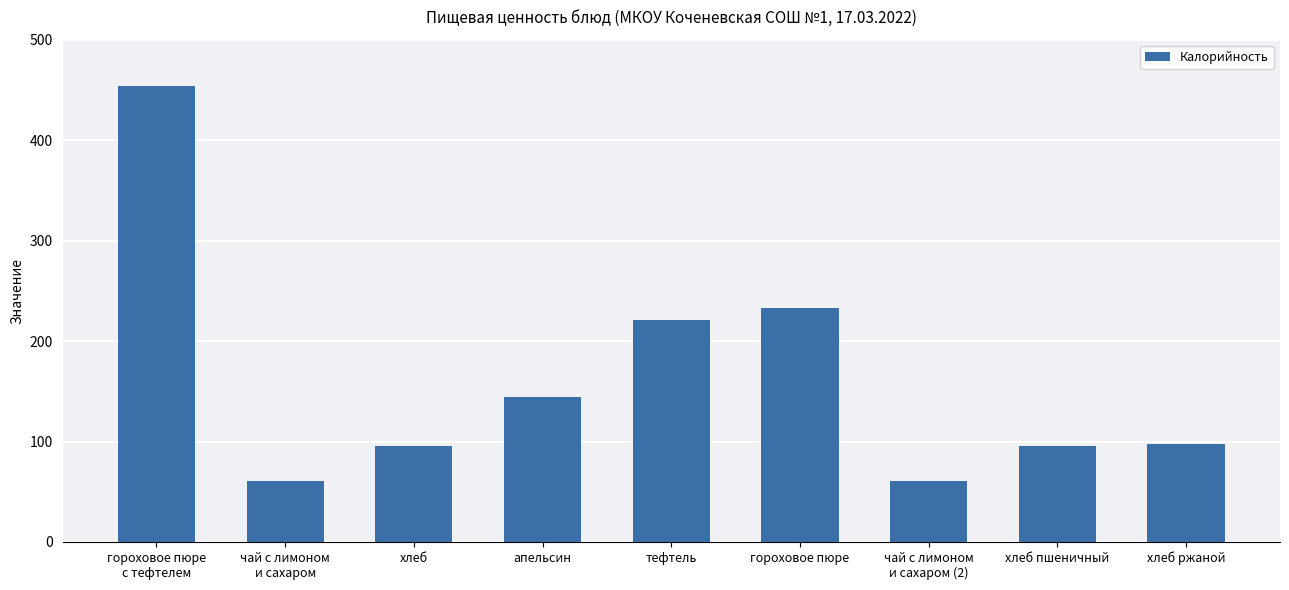

Reading left to right, what are all the values shown in this chart?

454	61	96	144	221	233	61	96	98